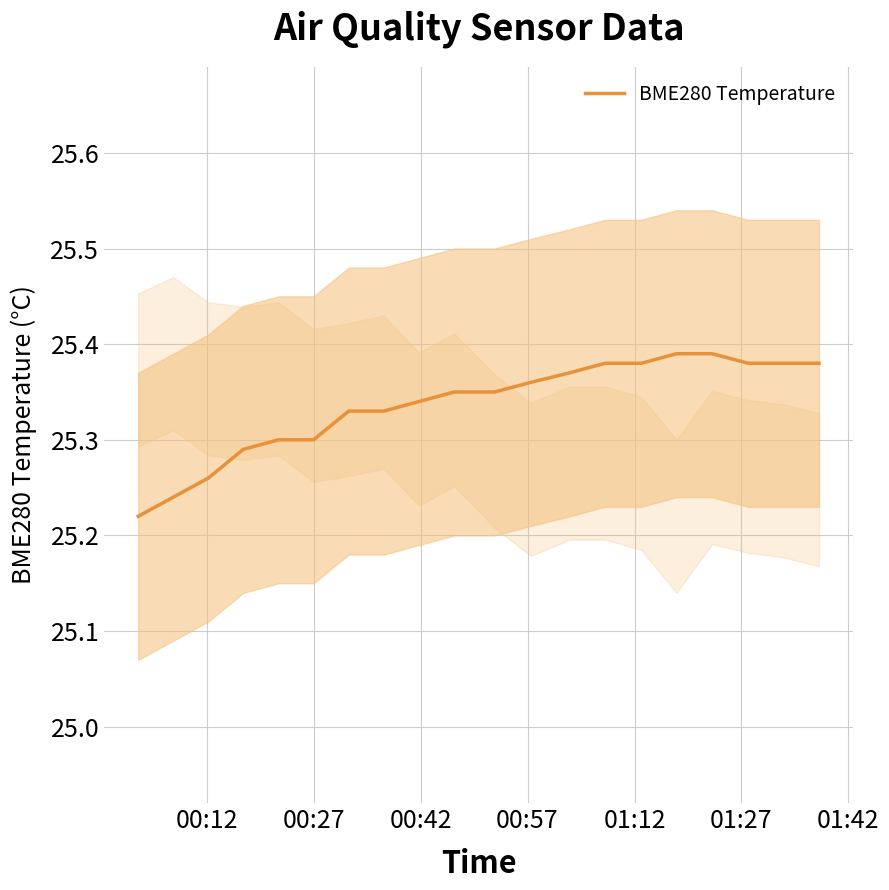

What is the smallest value displayed?

25.2